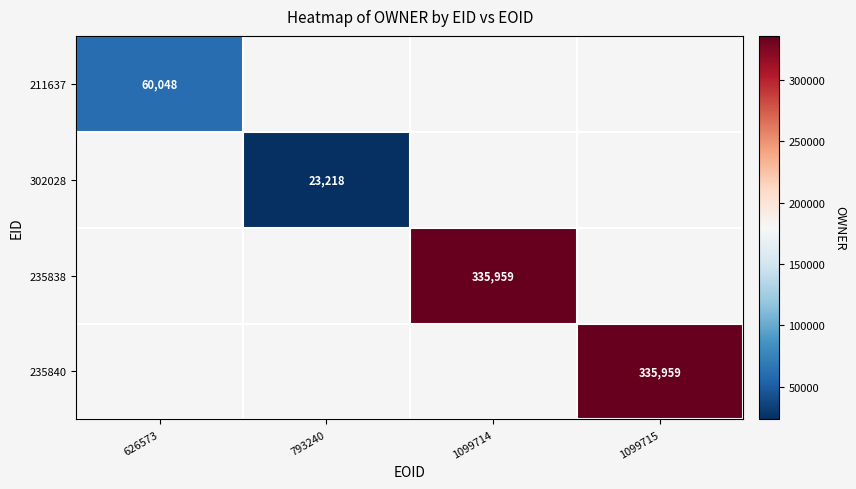

The 302028 series shows 6511 at 793240. True or false?

False